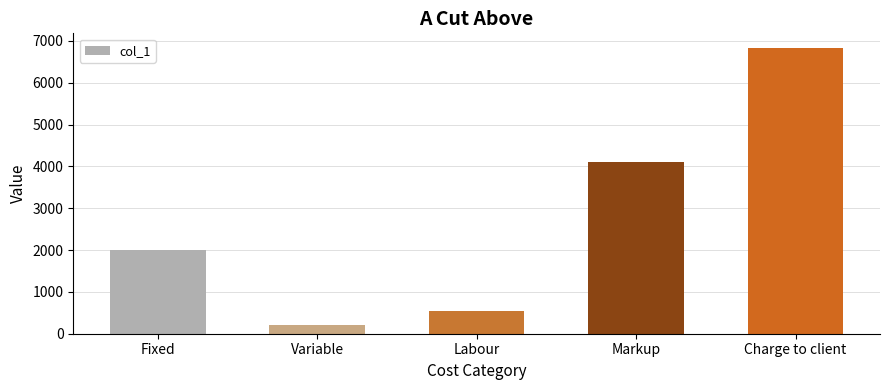

What is the sum of all values?

13677.6